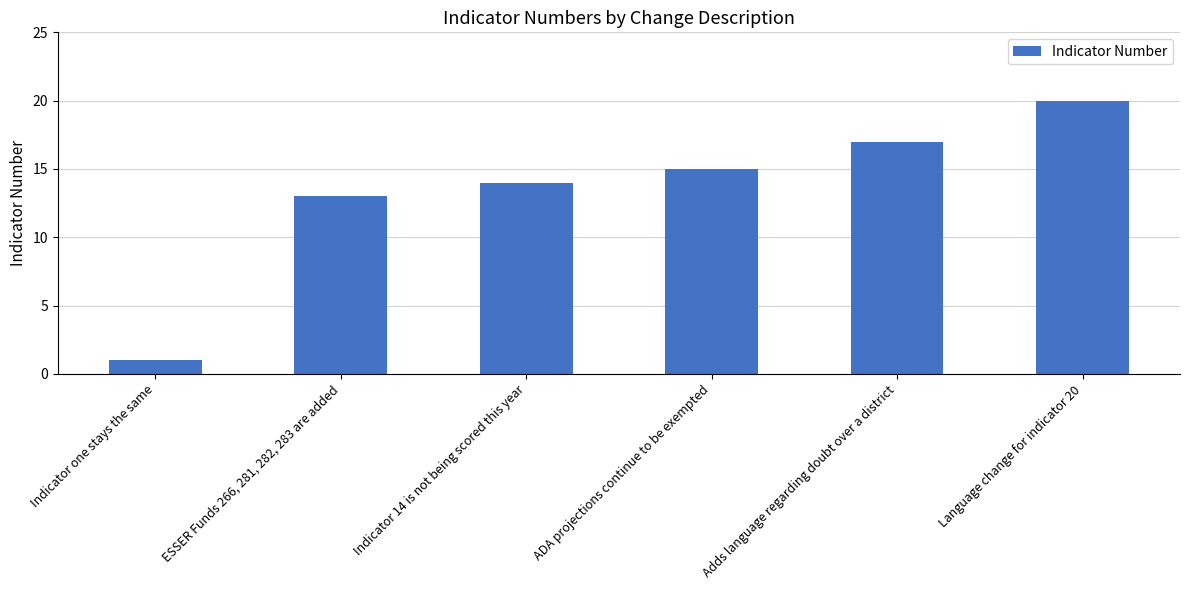

How many bars are there in total?

6